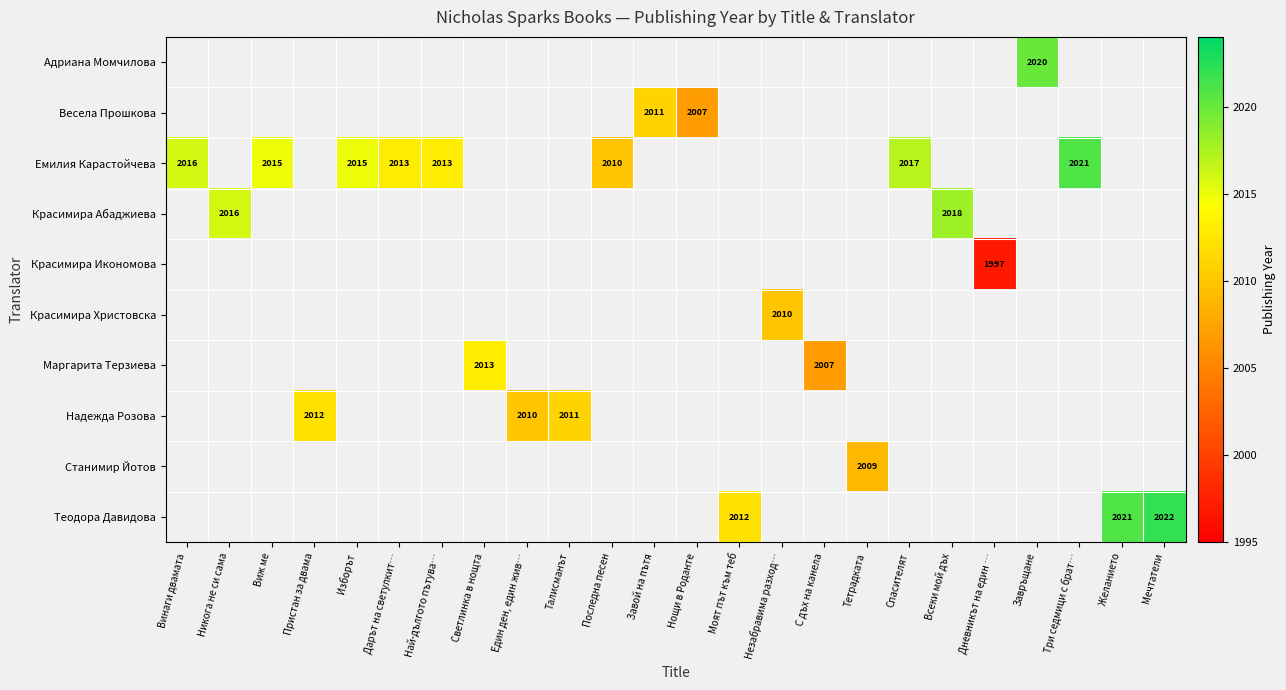

Count the number of data series in this chart.

10